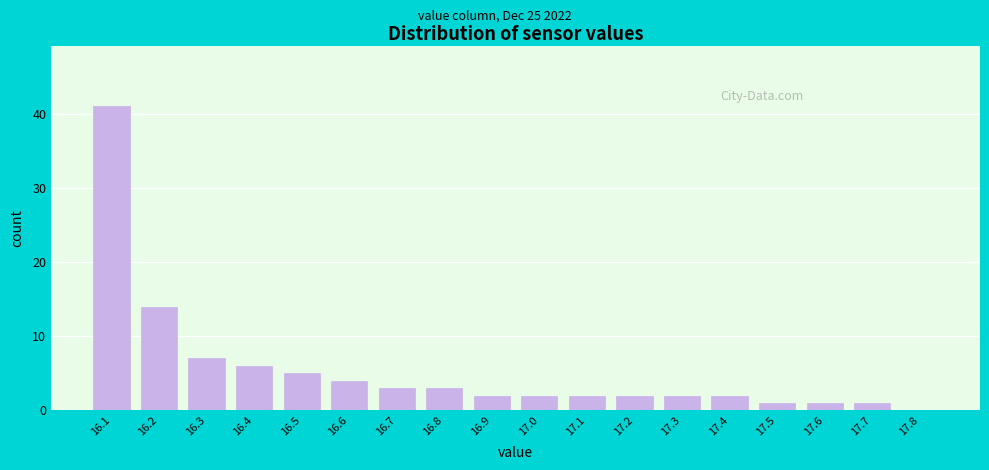

Reading left to right, list every bar in this chart as the range it spans on the x-axis followed by its height. The values are not printed on the chart, so give them approximately, as read against the axis.

16.05 to 16.15: 41
16.15 to 16.25: 14
16.25 to 16.35: 7
16.35 to 16.45: 6
16.45 to 16.55: 5
16.55 to 16.65: 4
16.65 to 16.75: 3
16.75 to 16.85: 3
16.85 to 16.95: 2
16.95 to 17.05: 2
17.05 to 17.15: 2
17.15 to 17.25: 2
17.25 to 17.35: 2
17.35 to 17.45: 2
17.45 to 17.55: 1
17.55 to 17.65: 1
17.65 to 17.75: 1
17.75 to 17.85: 0